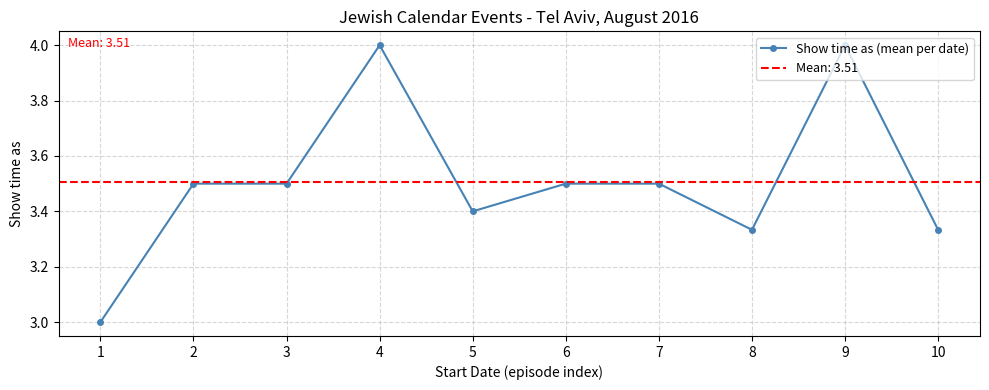

How many lines are shown in the chart?

1